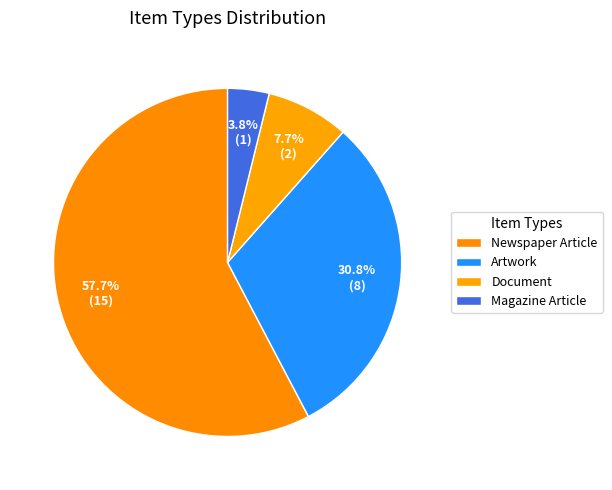

Combined, do Newspaper Article and Document account for over 50%?

Yes